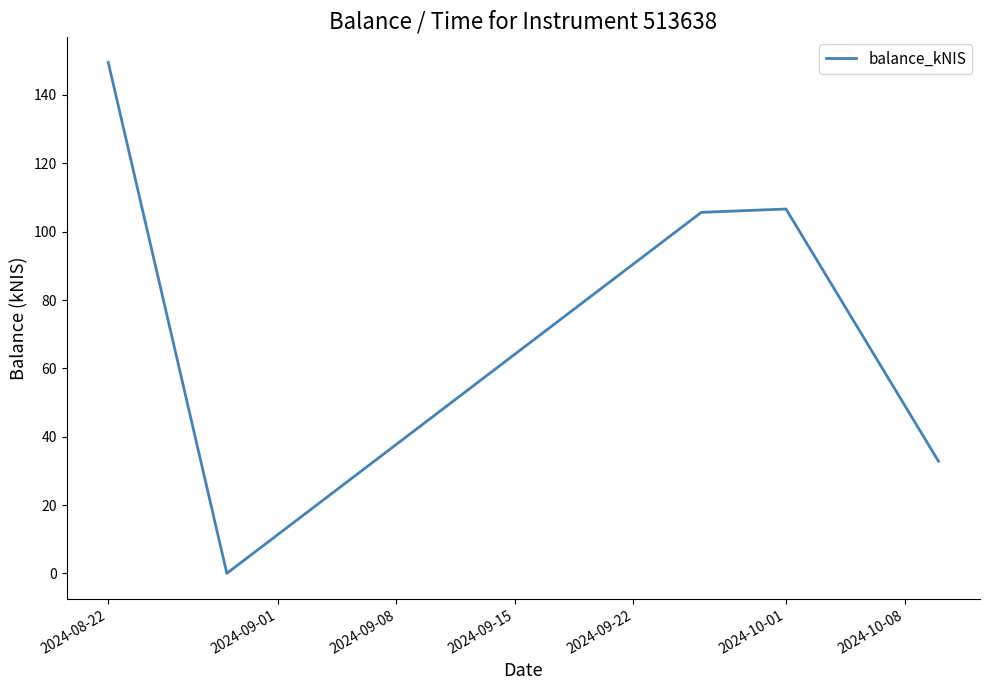

Does the chart have visible grid lines?

No